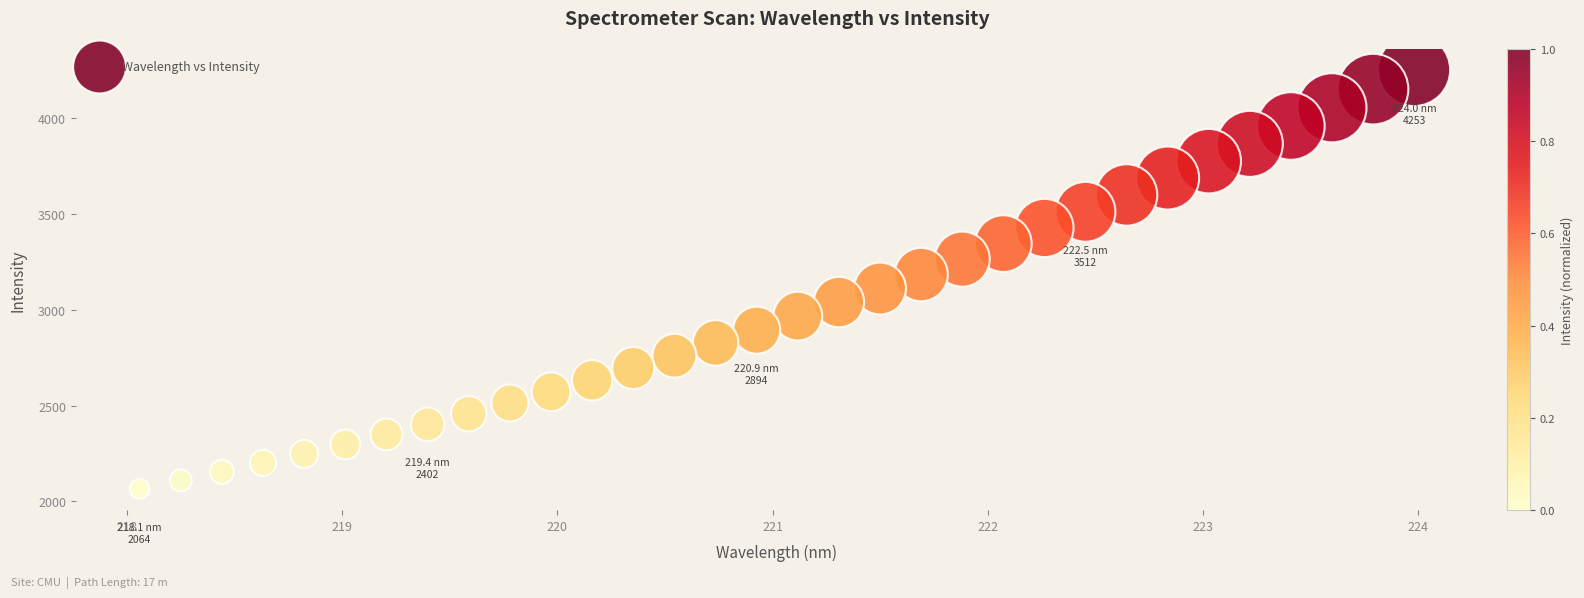

What is the range of Y values (max minus min)?

2188.7